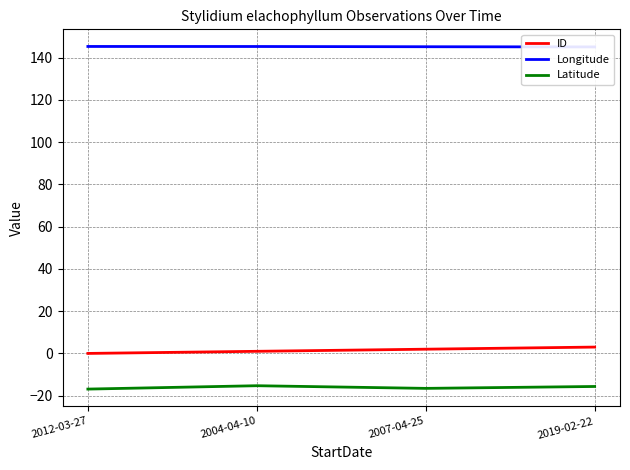

Reading right to left, what are all the values shown in this chart?

ID: 3.0	2.0	1.0	0.0
Longitude: 145.0	145.1	145.2	145.2
Latitude: -15.6	-16.5	-15.3	-16.9